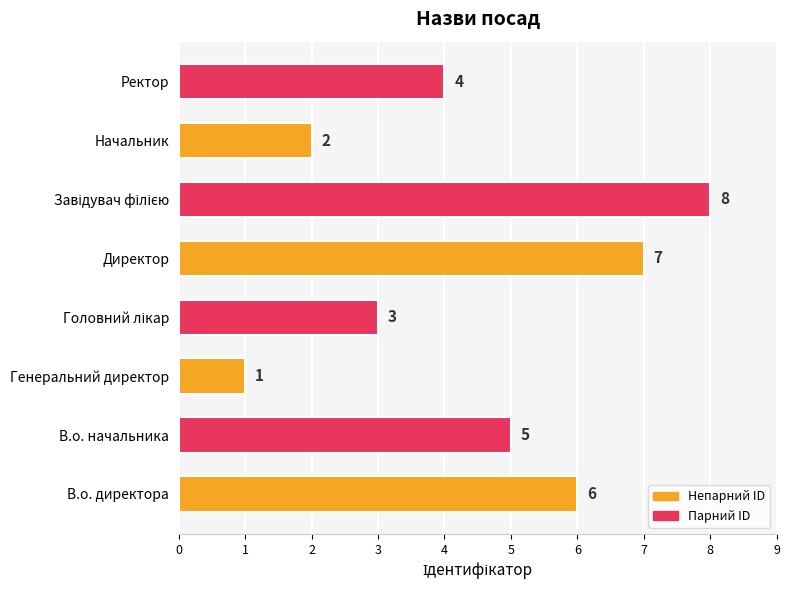

Where is the data nearest to the value 4?

Ректор